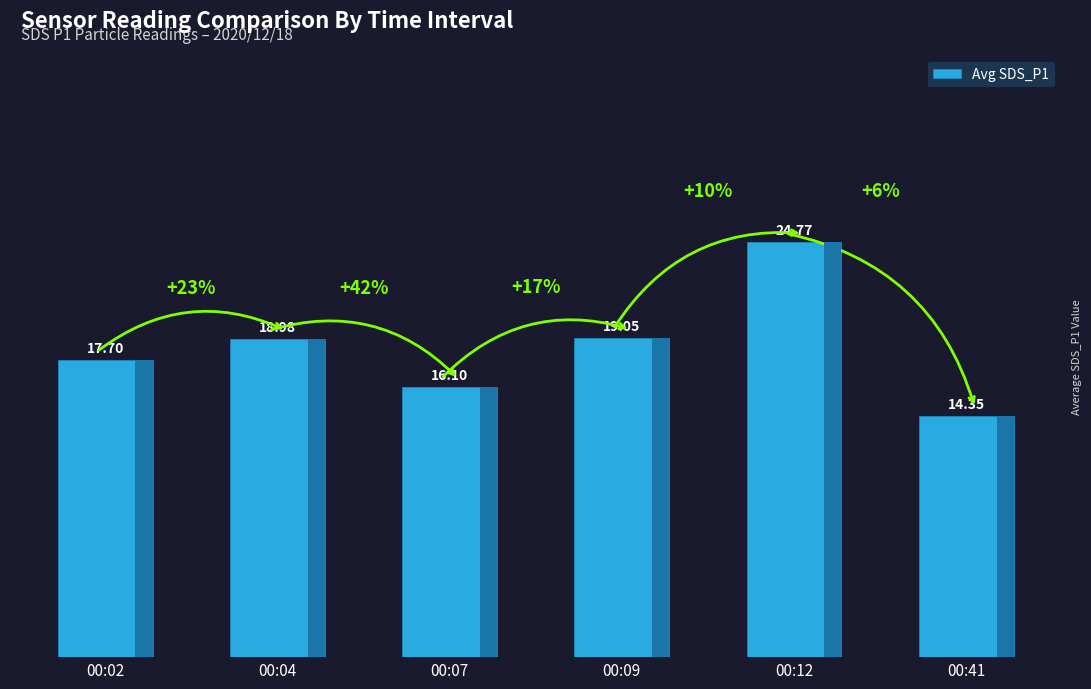

Rank the categories by value from highest to lowest.

00:12, 00:09, 00:04, 00:02, 00:07, 00:41